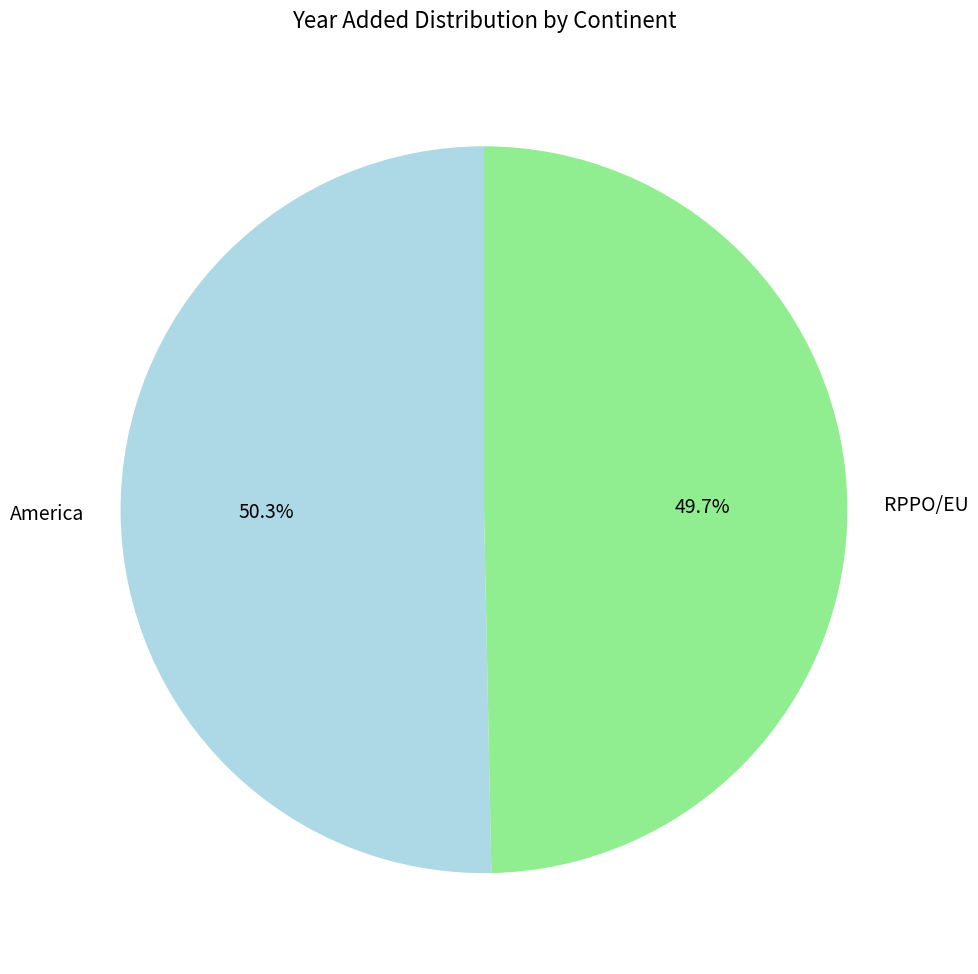

Rank the categories by value from highest to lowest.

America, RPPO/EU